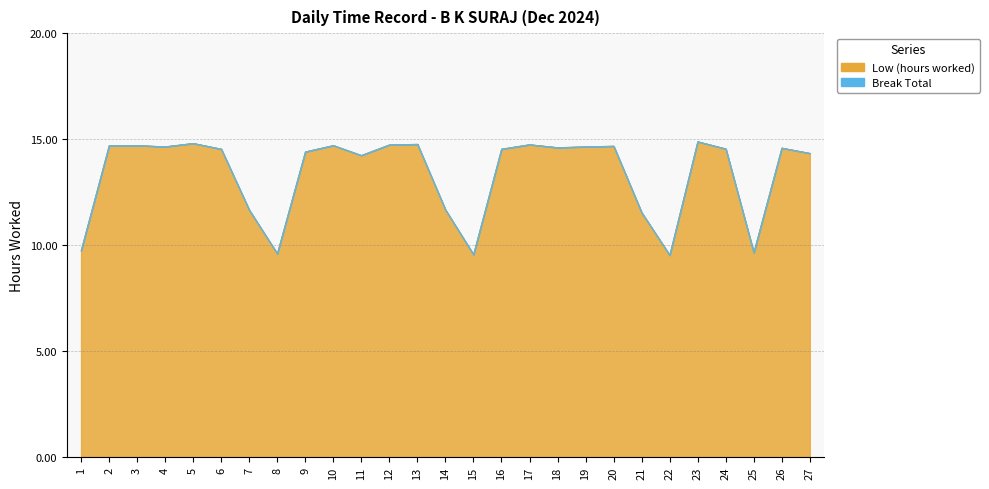

Reading left to right, what are all the values shown in this chart?

9.7	14.7	14.7	14.6	14.8	14.5	11.7	9.6	14.4	14.7	14.2	14.7	14.8	11.7	9.6	14.5	14.7	14.6	14.6	14.7	11.5	9.5	14.9	14.5	9.6	14.6	14.3